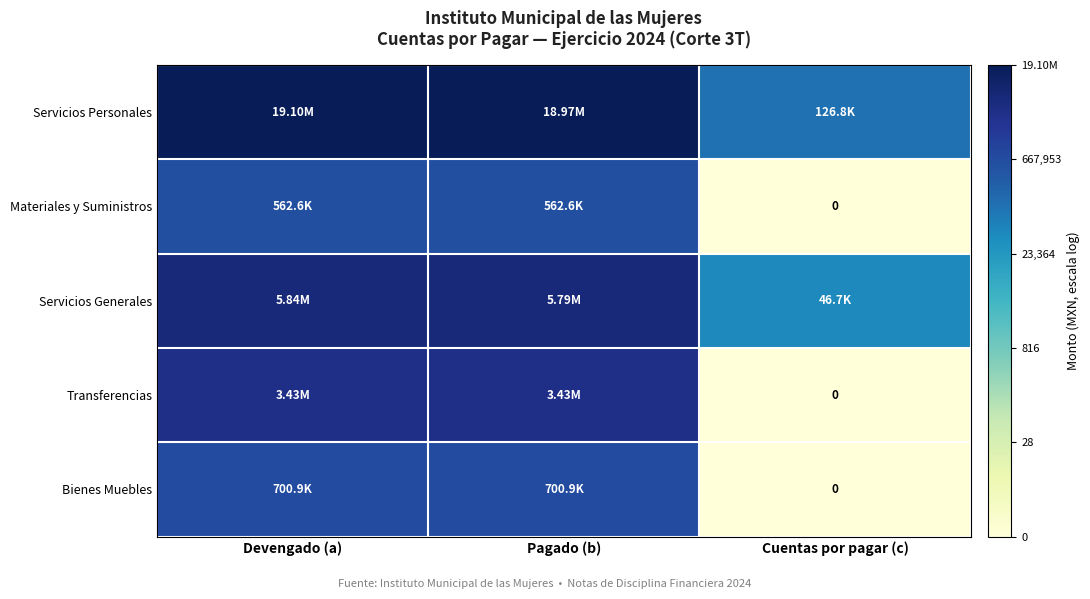

How many data points in Servicios Generales are above 15?

2